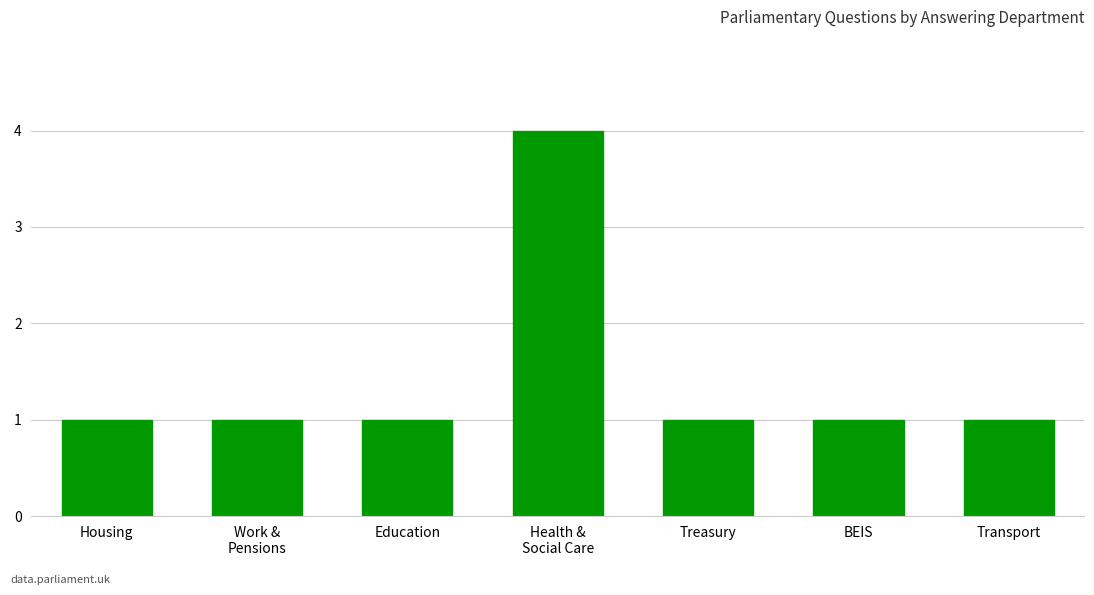

The value at Housing is 0. True or false?

False